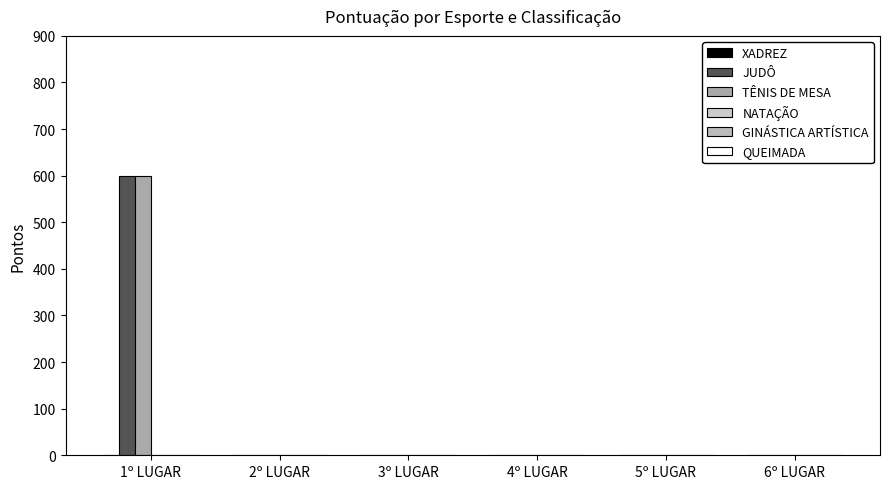

Which series has the largest total across all categories?

JUDÔ